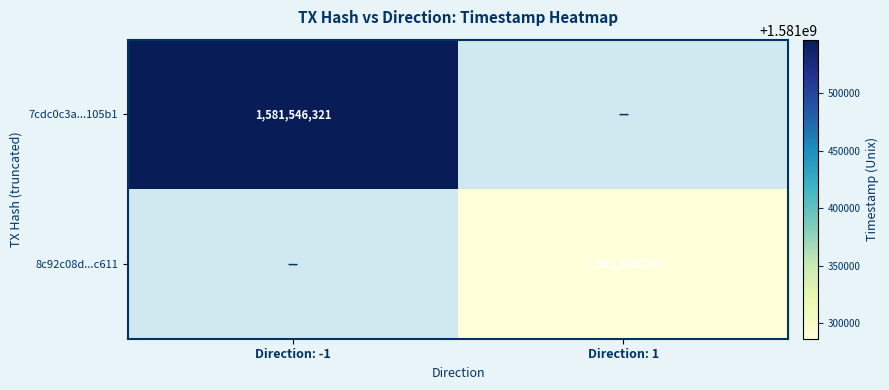

How many series are shown in this chart?

2